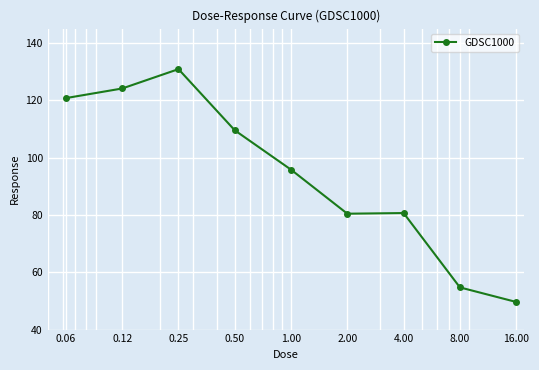

What is the smallest value displayed?

49.6